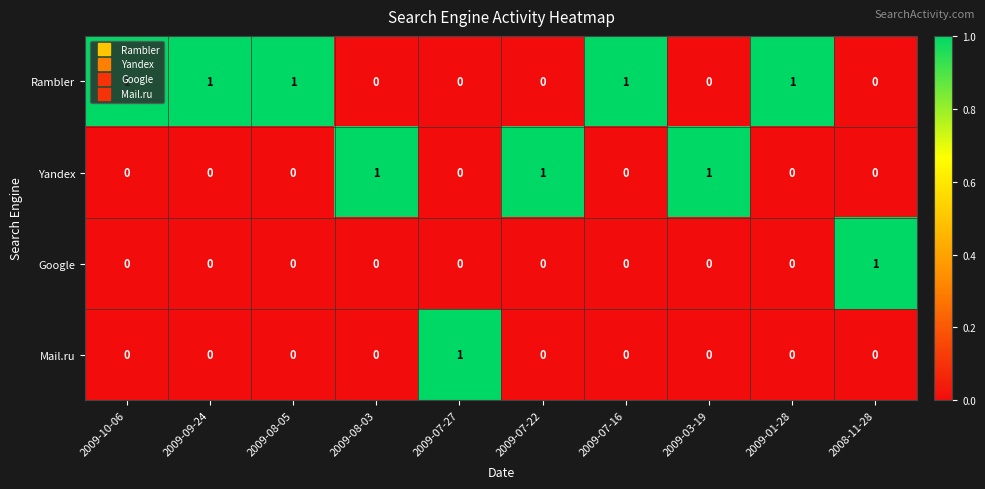

True or false: Yandex has a value of 0 at 2009-10-06.

True